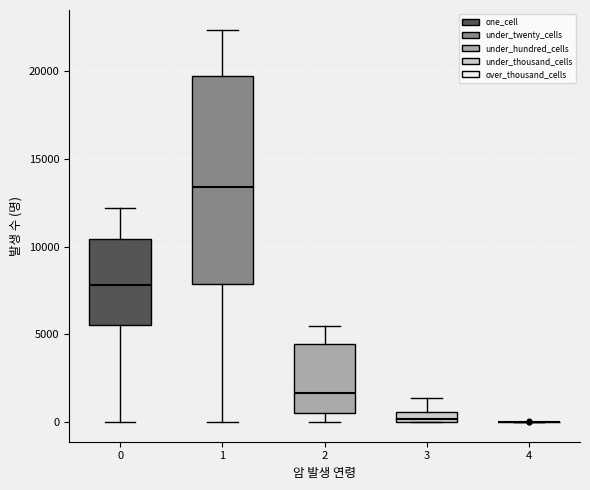

Where does the lower whisker of the box at x = 2 end on the y-axis? The values are not printed on the chart, so give them approximately, as read against the axis.

0